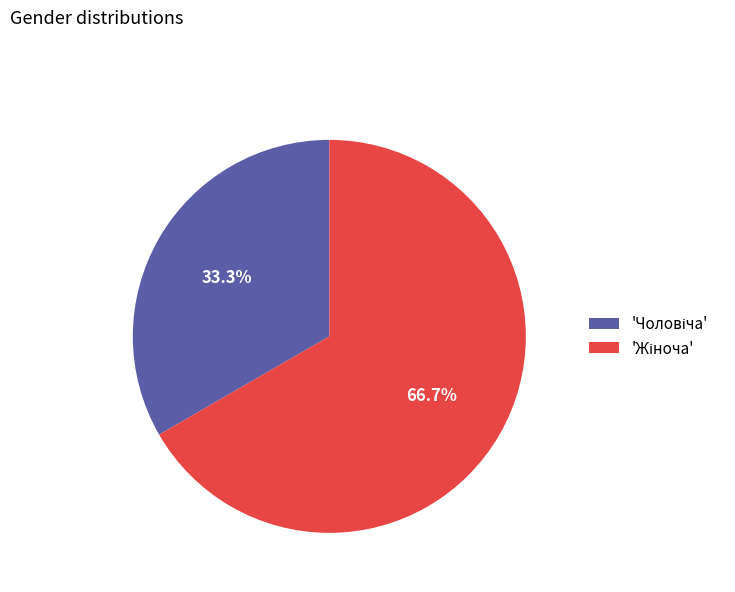

Does any single category account for the majority?

Yes